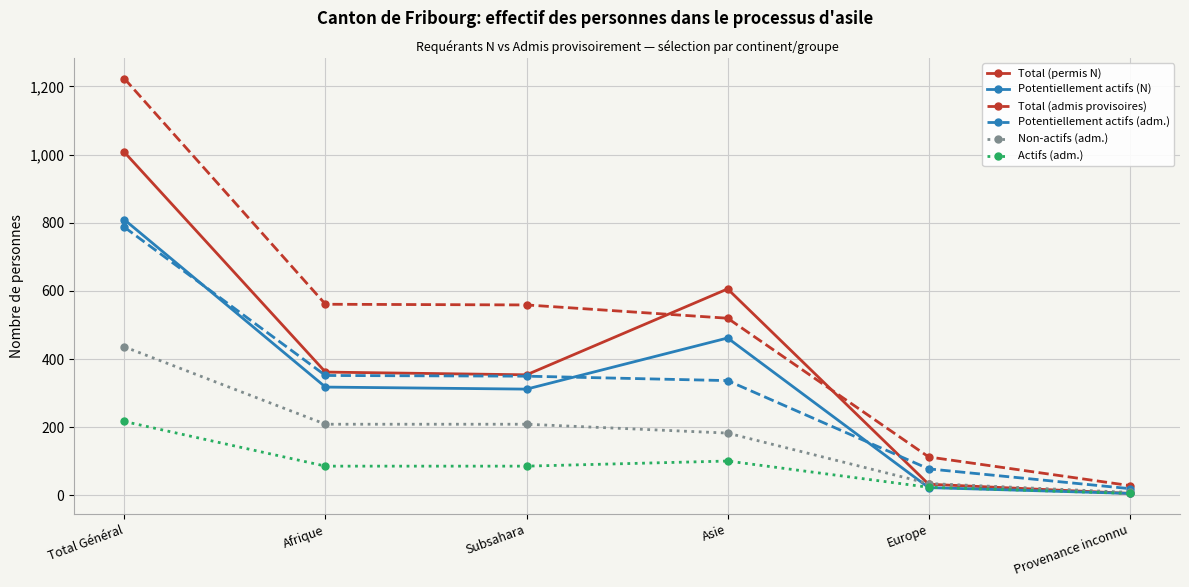

How many times do Total (admis provisoires) and Total (permis N) cross each other?

2